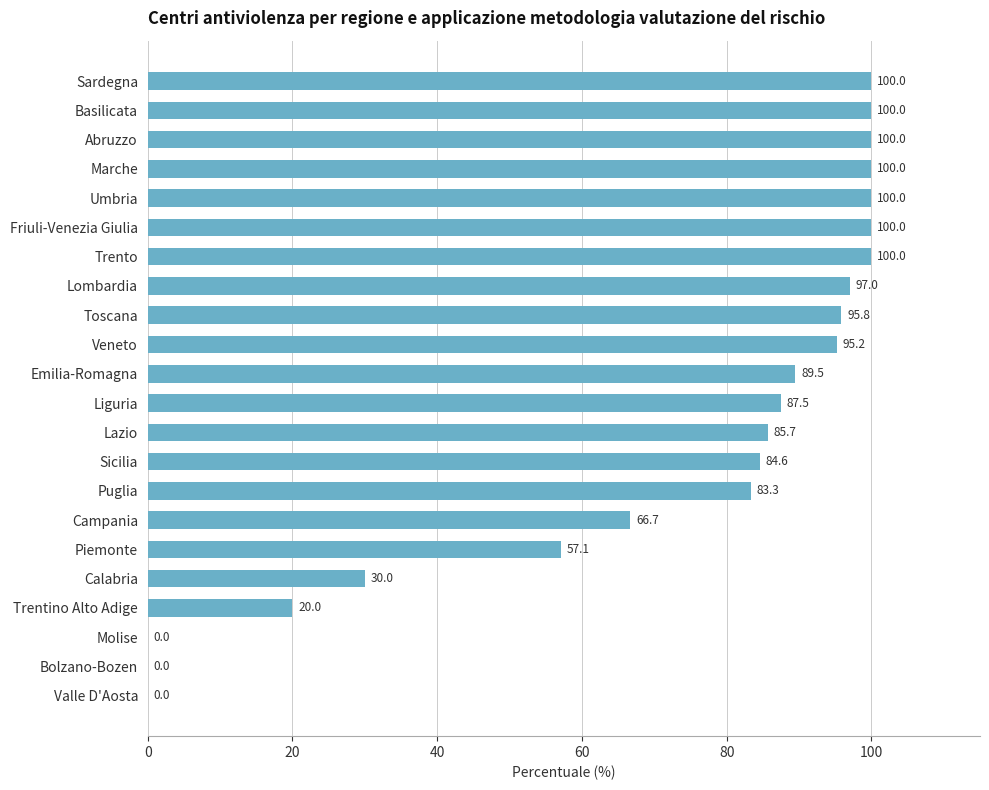

What is the greatest value displayed?

100.0